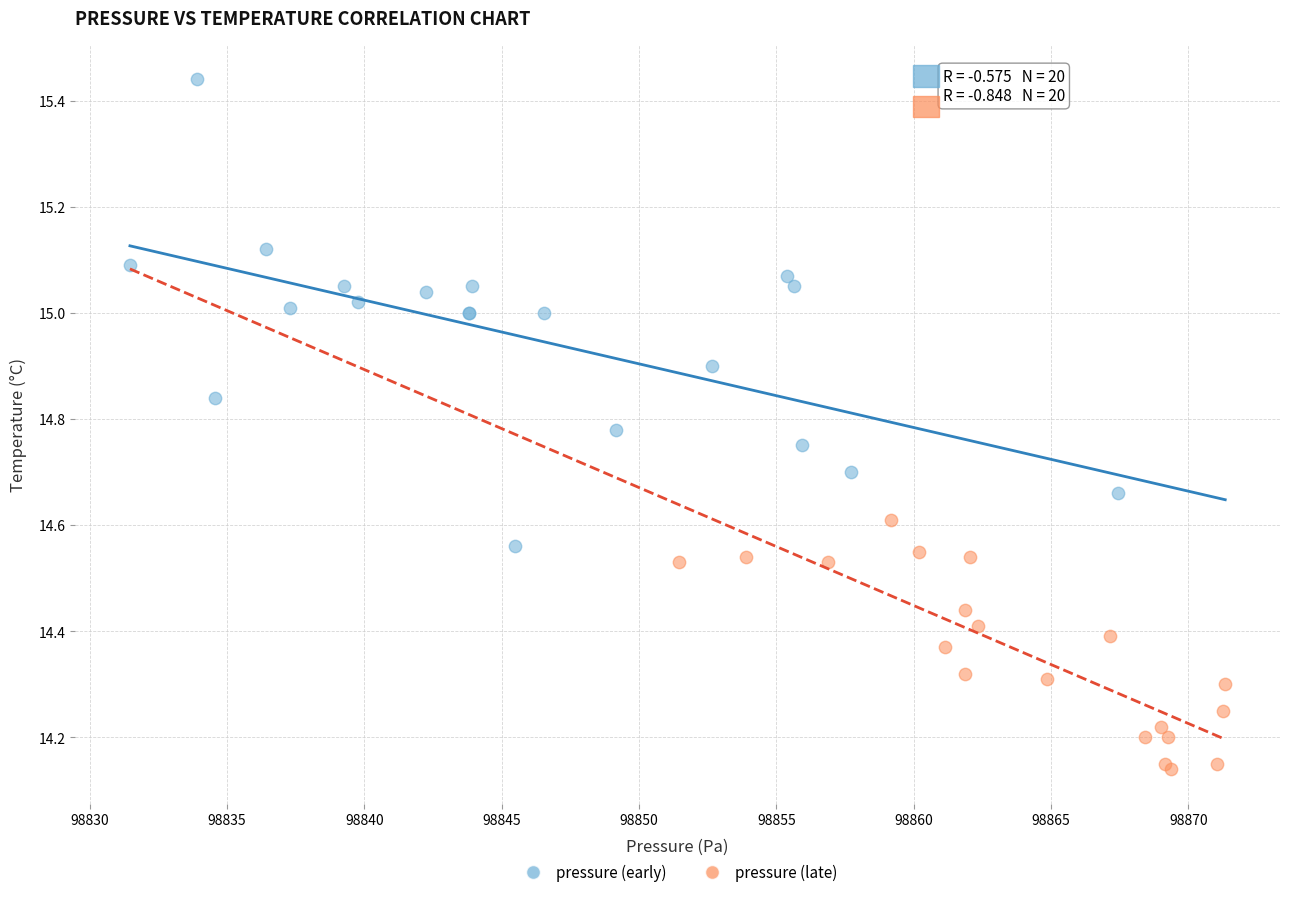

Which series has the largest Y range (max minus min)?

pressure (early)